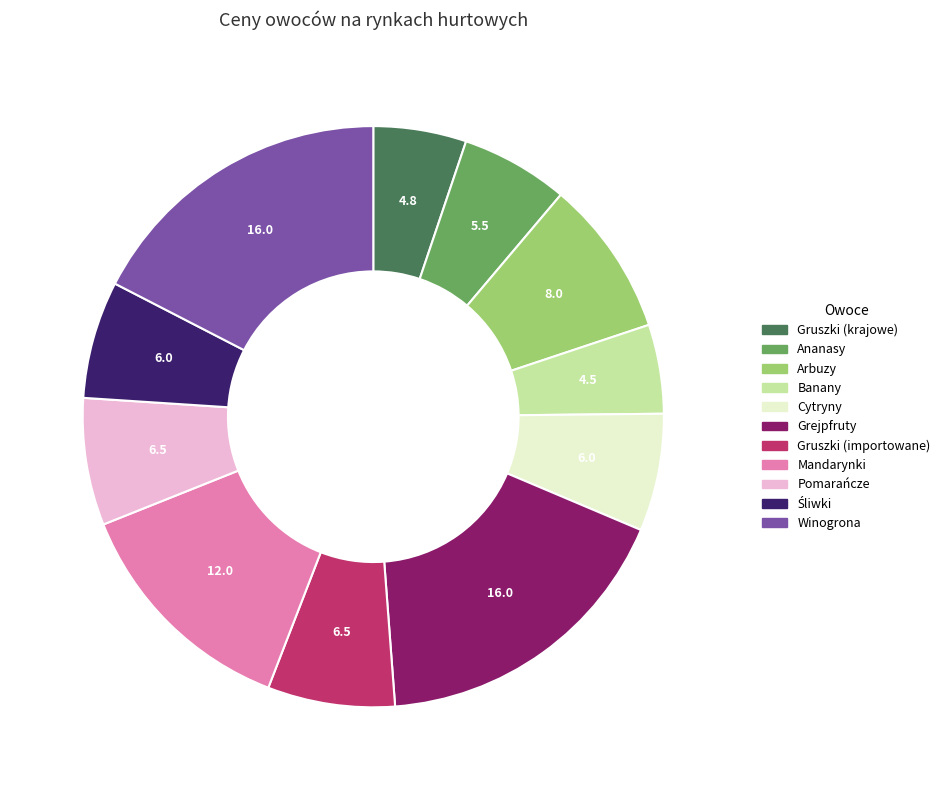

How many slices are in this pie chart?

11